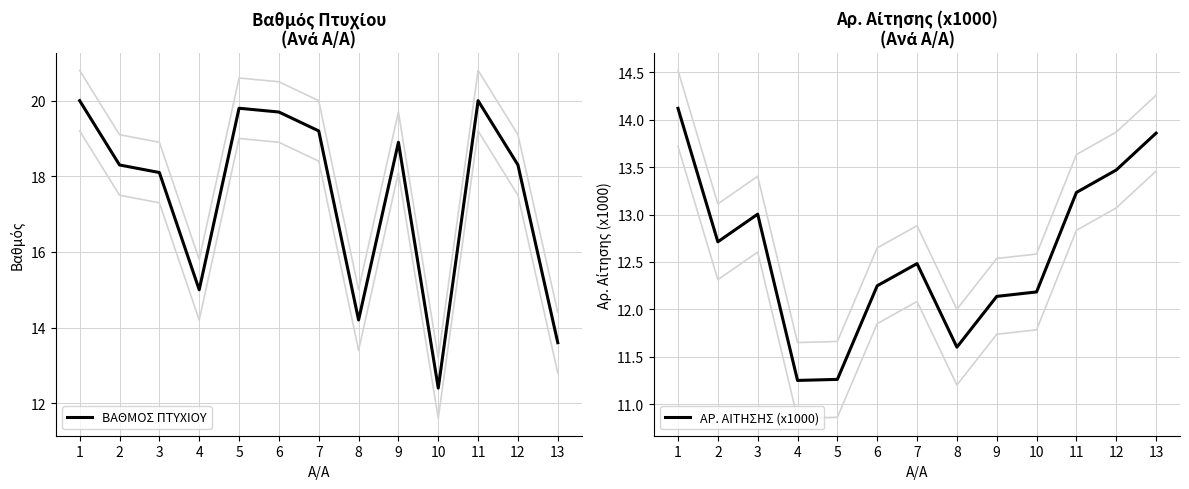

How many interior local valleys does the ΒΑΘΜΟΣ ΠΤΥΧΙΟΥ series have?

3